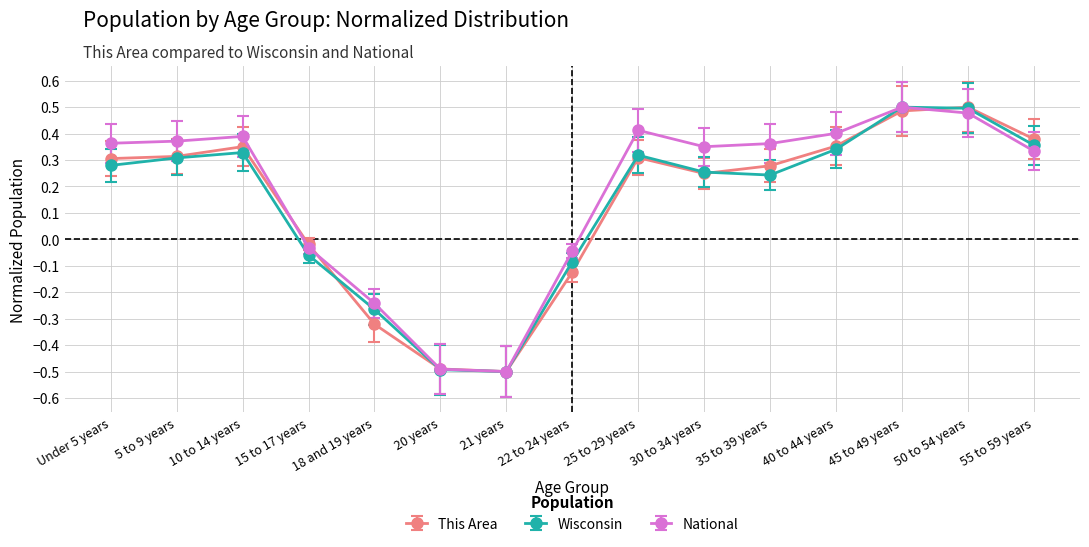

What position from the left is 50 to 54 years?

14